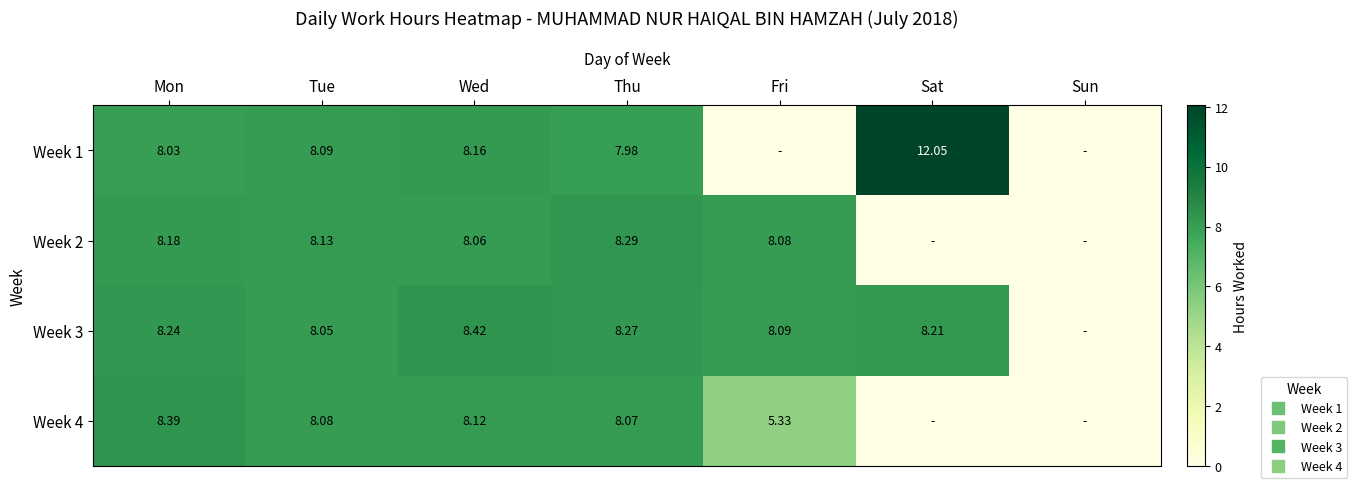

Is it true that Week 4 equals 0.0 at Sat?

True